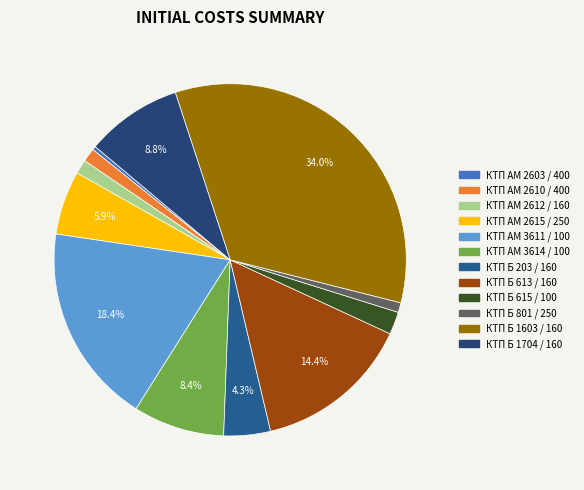

What percentage is the КТП АМ 3614 / 100 slice, to the nearest percent?

8%